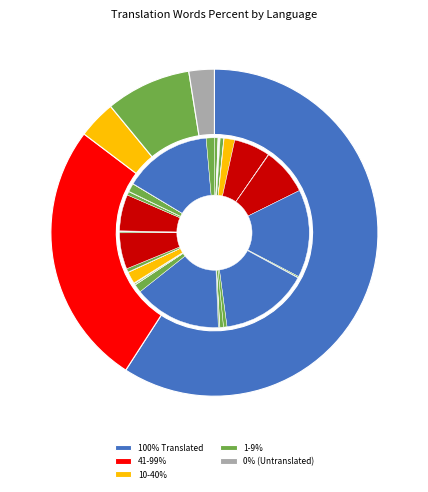

Between Persian IR and English NZ, which is larger?

English NZ